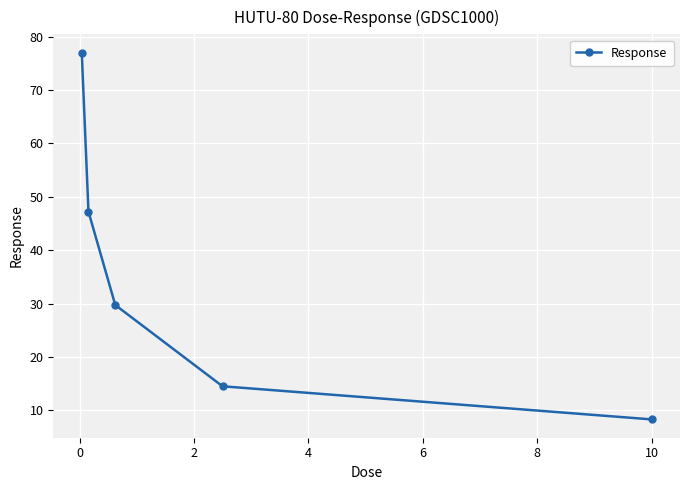

What is the average value?

35.3